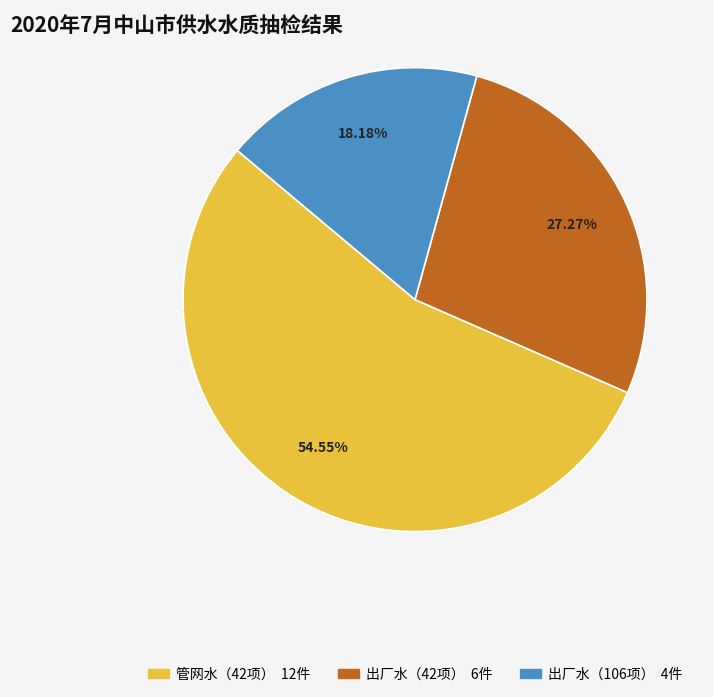

To the nearest percent, what is the difference between the largest and smallest slice percentages?

36%